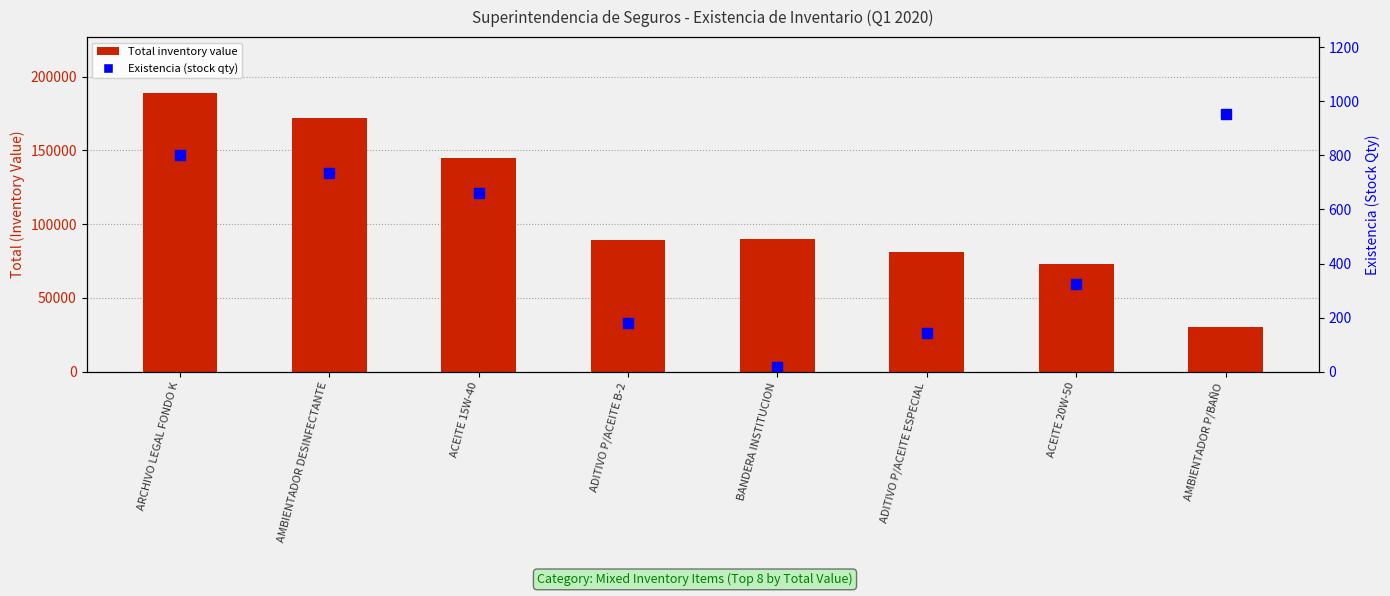

What are all the series names shown in the legend?

Total (inventory value), Existencia (stock qty)